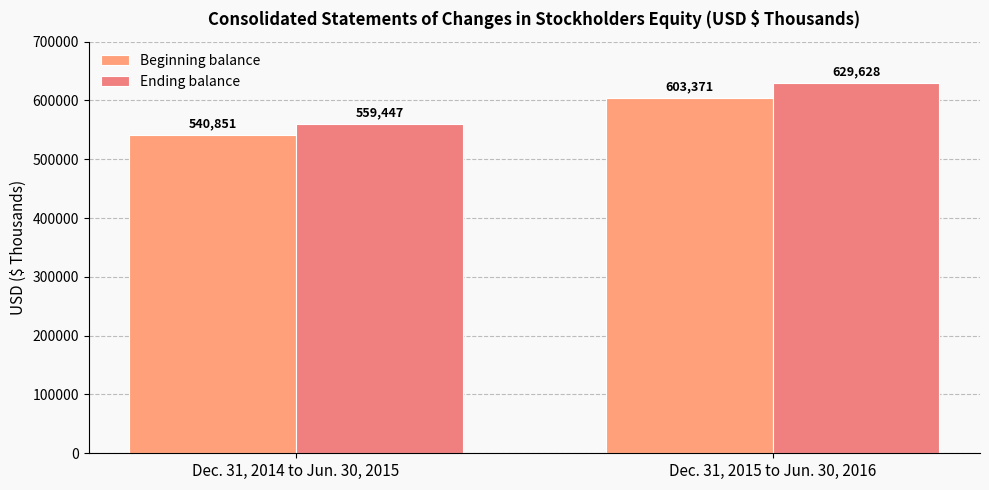

What is the average value of the Beginning balance series?

572111